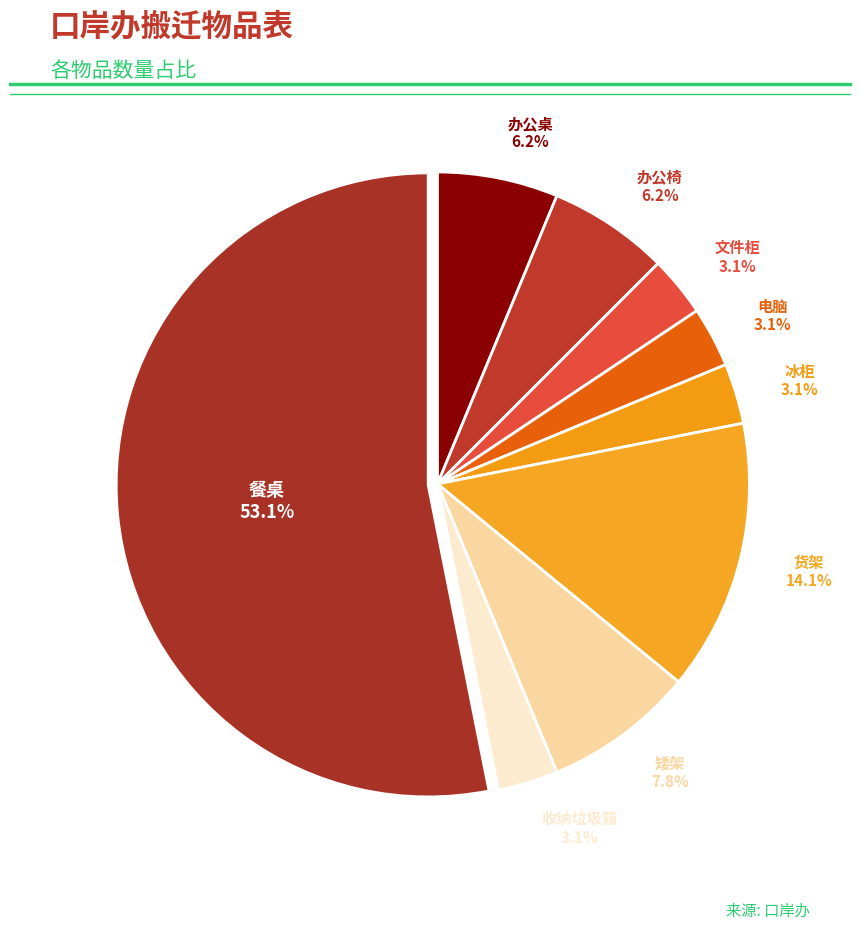

To the nearest percent, what is the average slice percentage?

11%